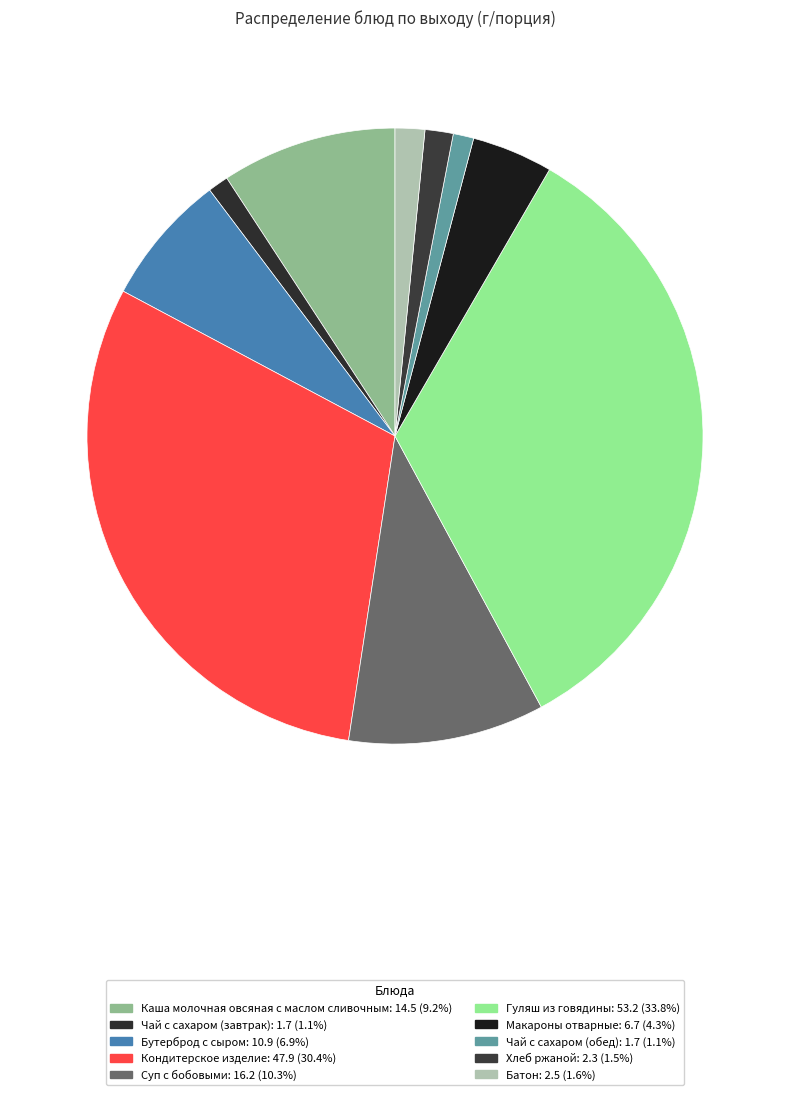

What is the smallest slice in the pie chart?

Чай с сахаром (завтрак)